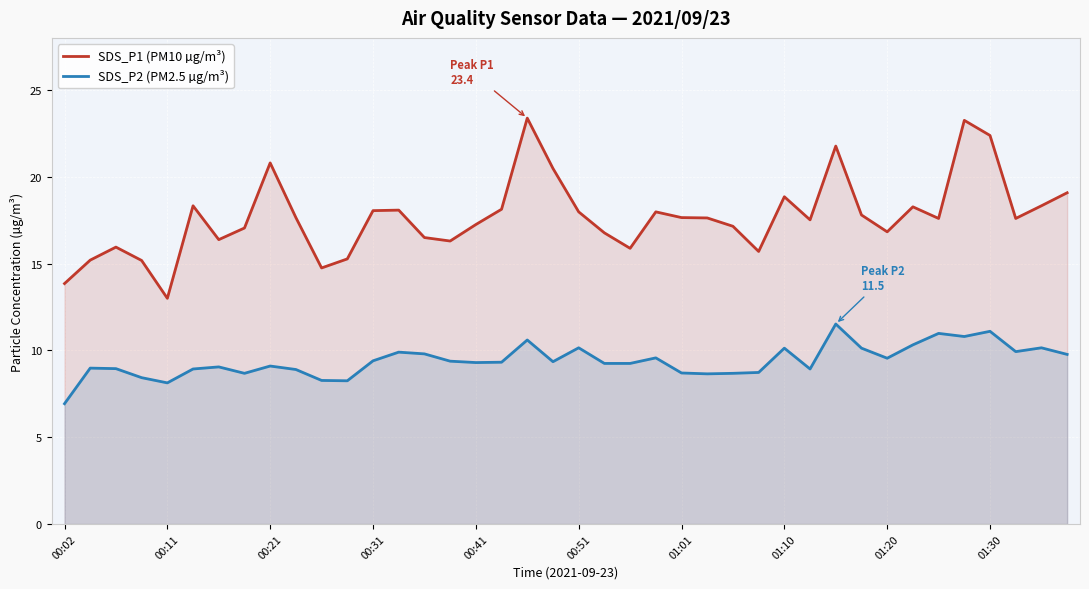

Reading left to right, transcribe all the data shown in this chart.

SDS_P1 (PM10 µg/m³): 13.8	15.2	15.9	15.2	13.0	18.3	16.4	17.1	20.8	17.6	14.8	15.3	18.1	18.1	16.5	16.3	17.2	18.1	23.4	20.5	18.0	16.8	15.9	18.0	17.6	17.6	17.1	15.7	18.9	17.5	21.8	17.8	16.8	18.3	17.6	23.2	22.4	17.6	18.3	19.1
SDS_P2 (PM2.5 µg/m³): 6.9	9.0	8.9	8.4	8.1	8.9	9.1	8.7	9.1	8.9	8.3	8.2	9.4	9.9	9.8	9.4	9.3	9.3	10.6	9.3	10.2	9.2	9.2	9.6	8.7	8.7	8.7	8.7	10.1	8.9	11.5	10.1	9.6	10.3	11.0	10.8	11.1	9.9	10.2	9.8